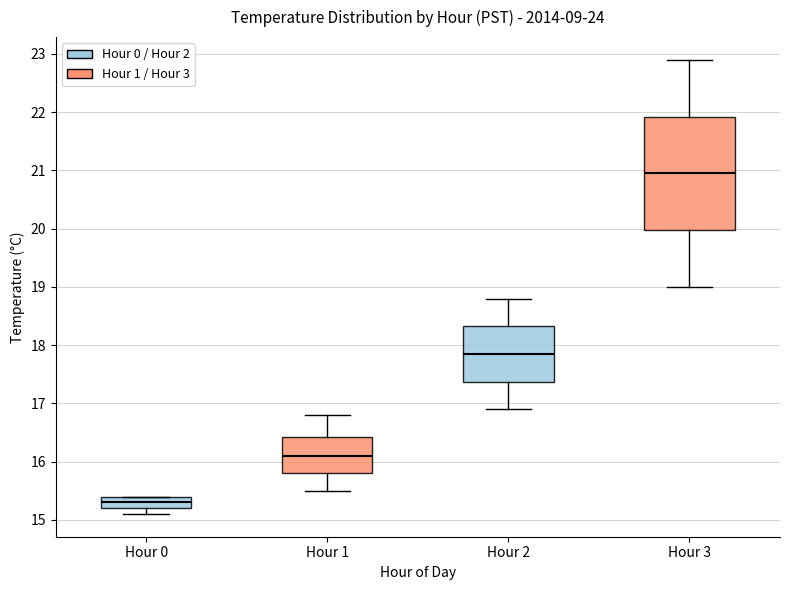

Reading left to right, transcribe this box plot: for each box, give where its median line is, the range the box spans, and where its two whiskers end, as read against the y-axis. The values are not printed on the chart, so give them approximately, as read against the axis.

Hour 0: median 15.3, box 15.2 to 15.4, whiskers 15.1 to 15.4
Hour 1: median 16.1, box 15.8 to 16.4, whiskers 15.5 to 16.8
Hour 2: median 17.9, box 17.4 to 18.3, whiskers 16.9 to 18.8
Hour 3: median 21.0, box 20.0 to 21.9, whiskers 19.0 to 22.9